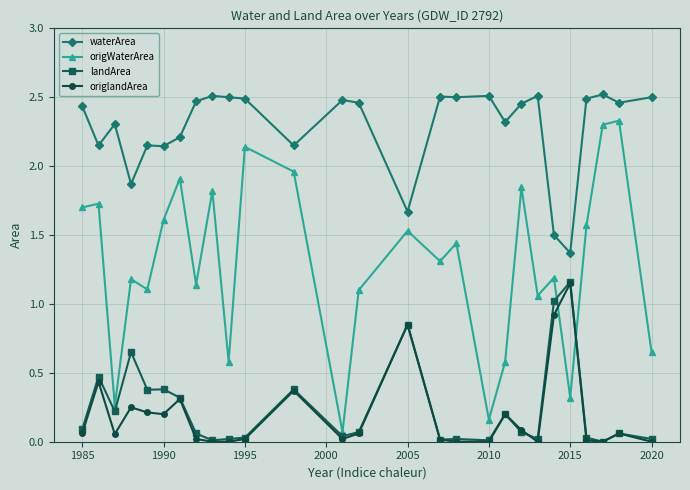

Which series has the largest range (max minus min)?

origWaterArea